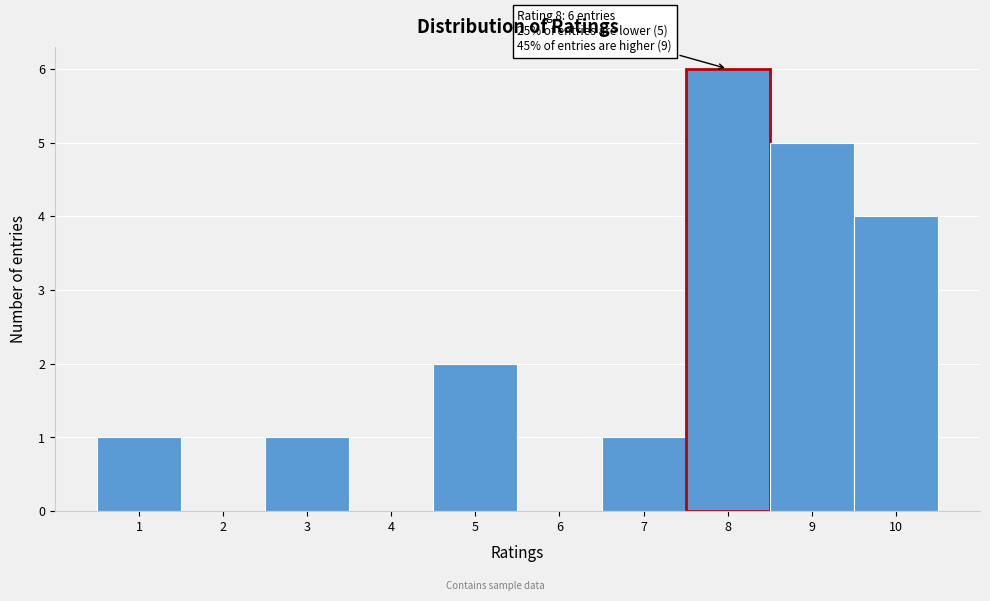

Which range on the x-axis has the tallest bar?

7.5 to 8.5